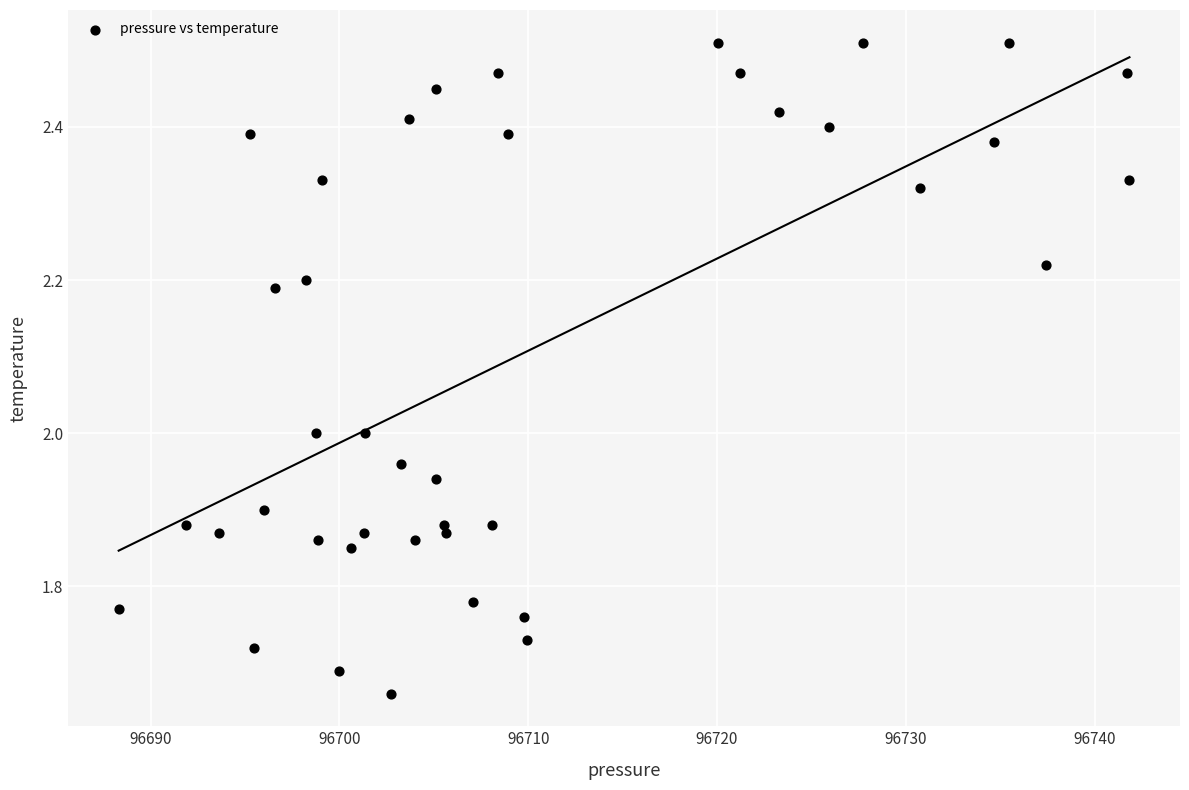

What is the range of X values (max minus min)?

53.5